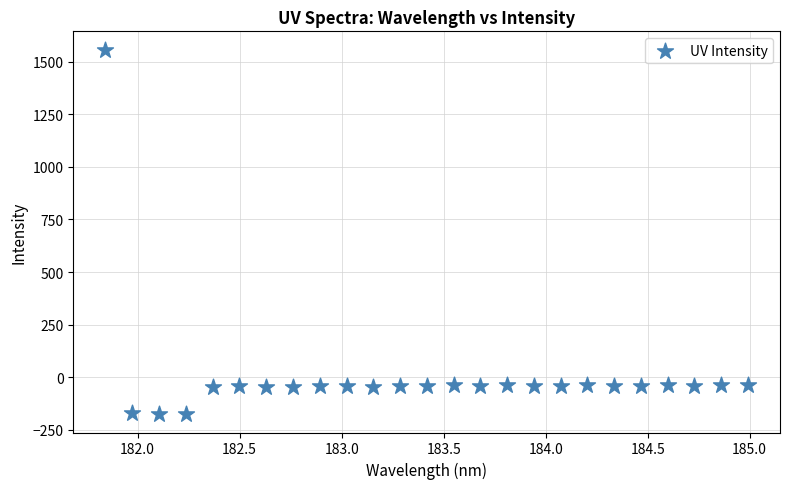

What is the range of Y values (max minus min)?

1732.8